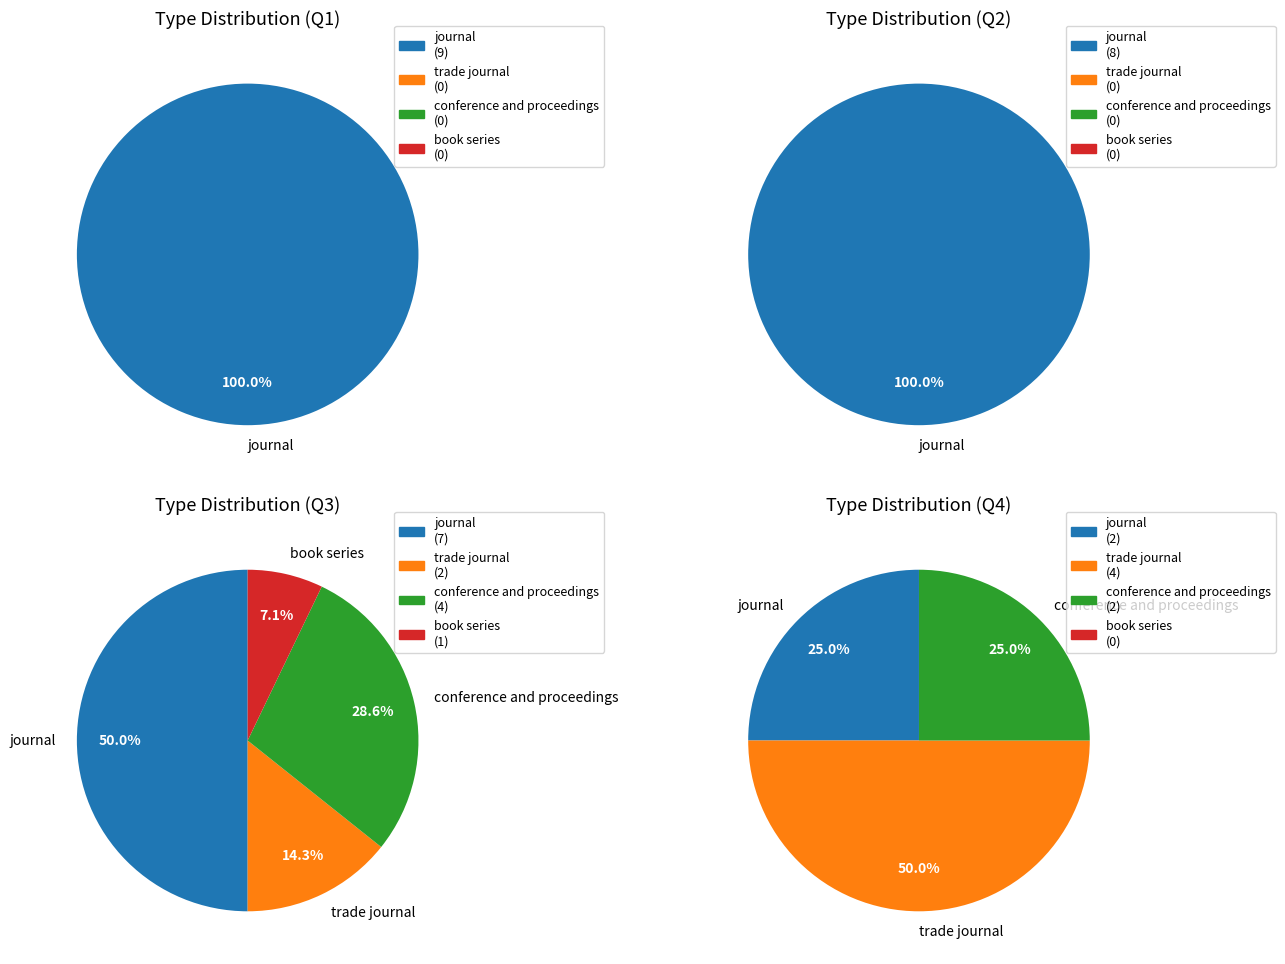

Which slice is the smallest?

book series